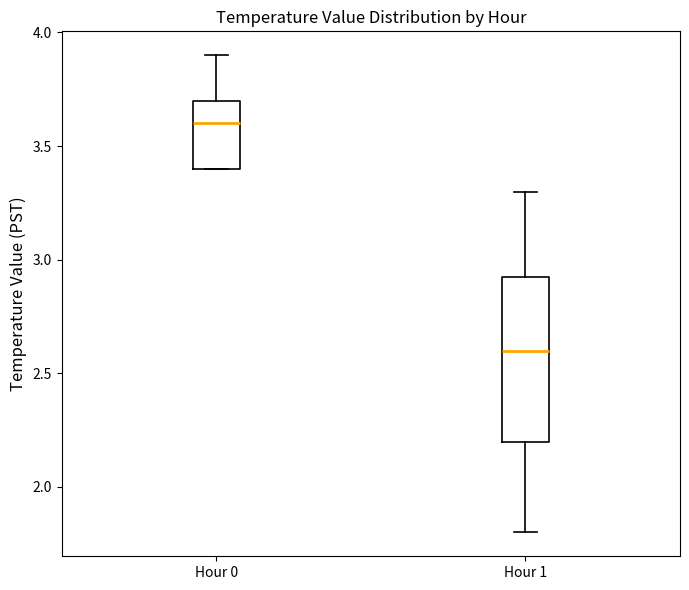

Comparing the boxes themselves (not the whiskers), which one is the tallest?

Hour 1